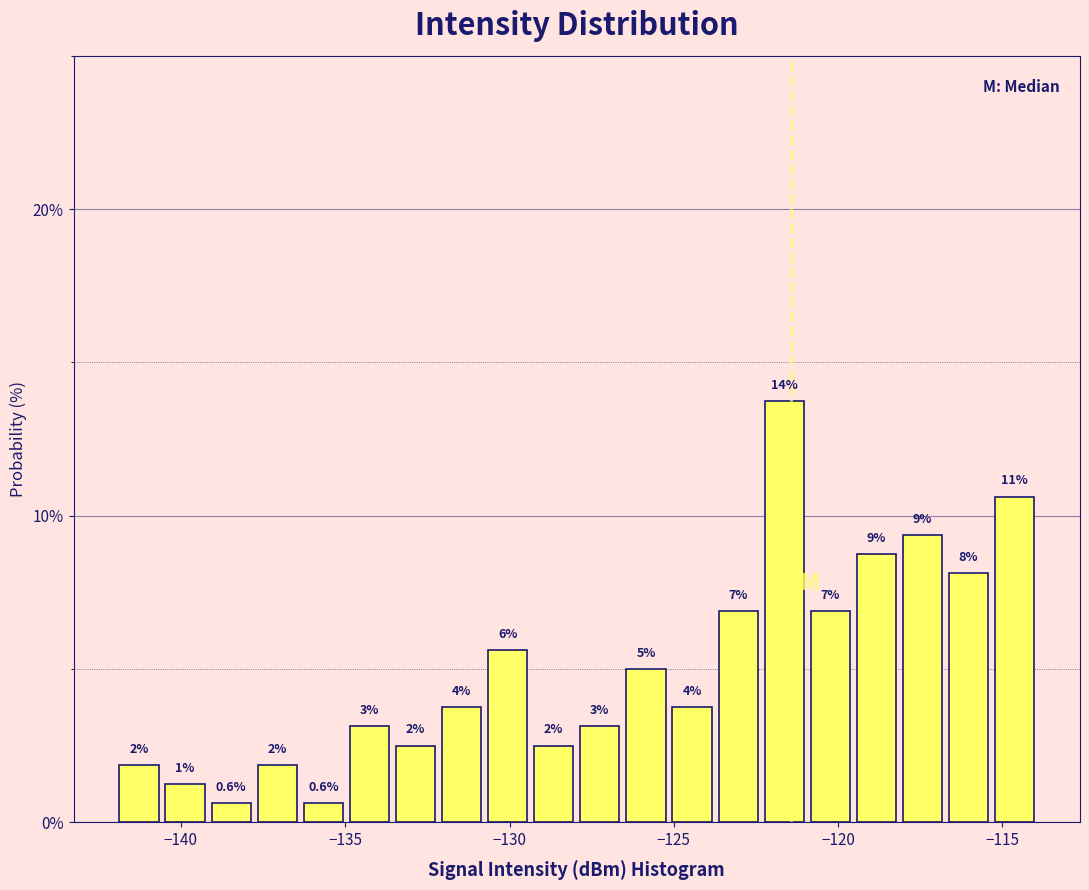

Read against the x-axis, roughly where is the centre of the tallest bar?

-121.5